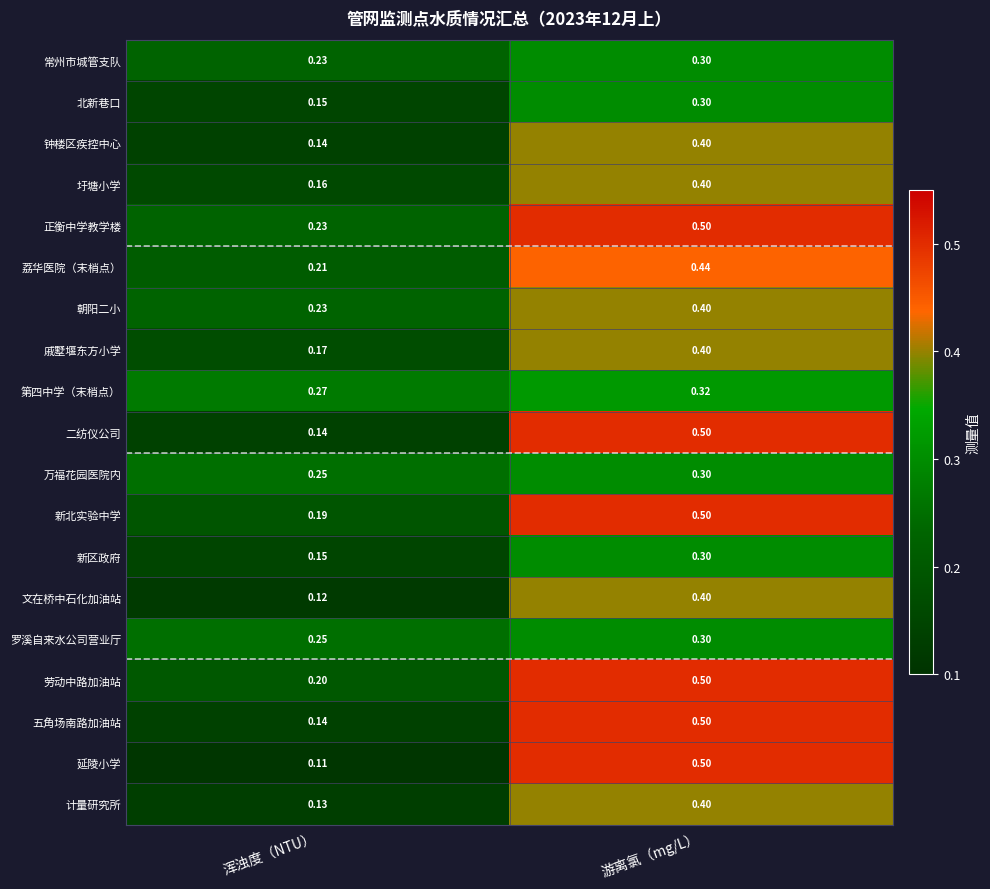

Which category has the highest value across all series?

游离氯（mg/L）